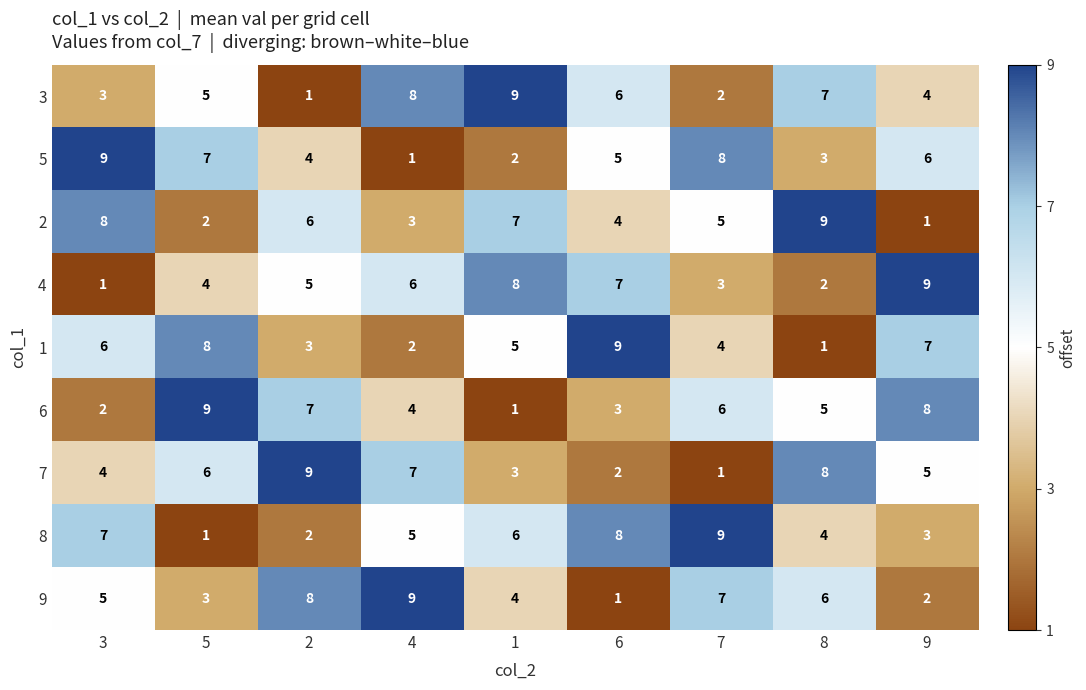

At 9, list the series in order from smallest to largest.

2, 9, 8, 3, 7, 5, 1, 6, 4